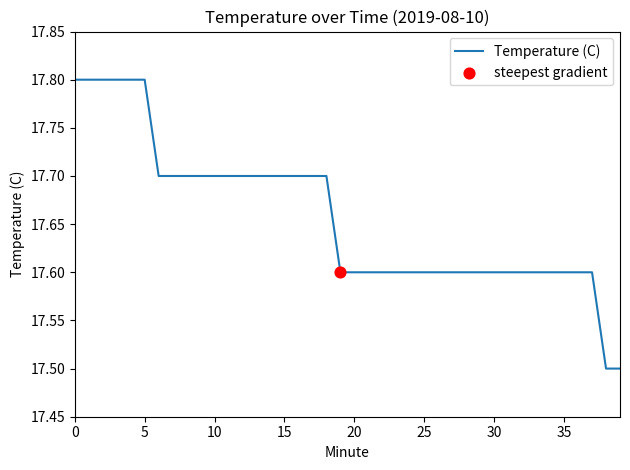

What is the difference between the maximum and minimum values?

0.3